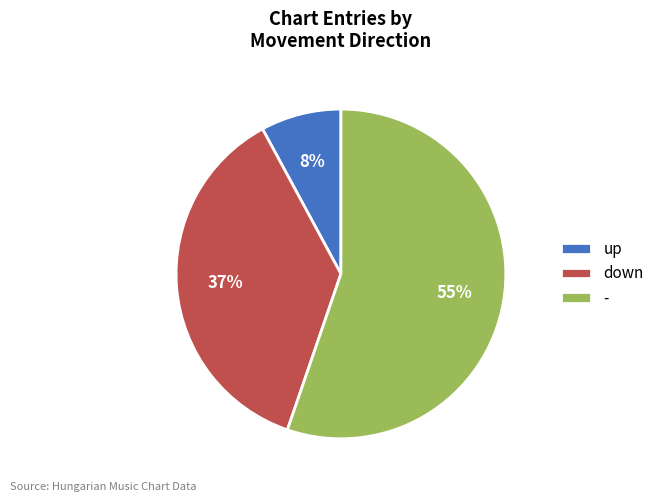

To the nearest percent, what is the combined percentage of down and -?

92%